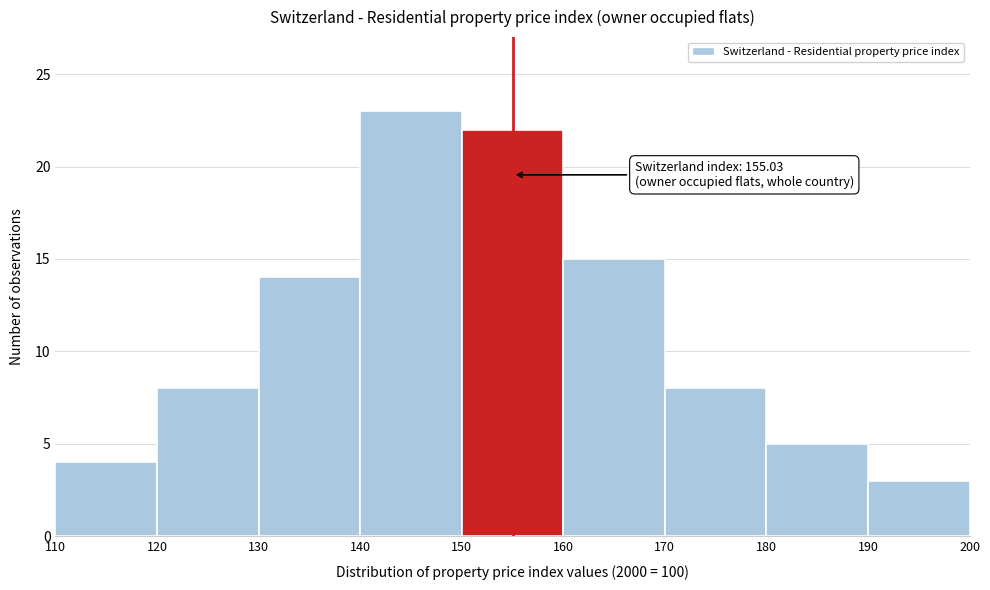

Over which range of the x-axis is the bar tallest?

140 to 150